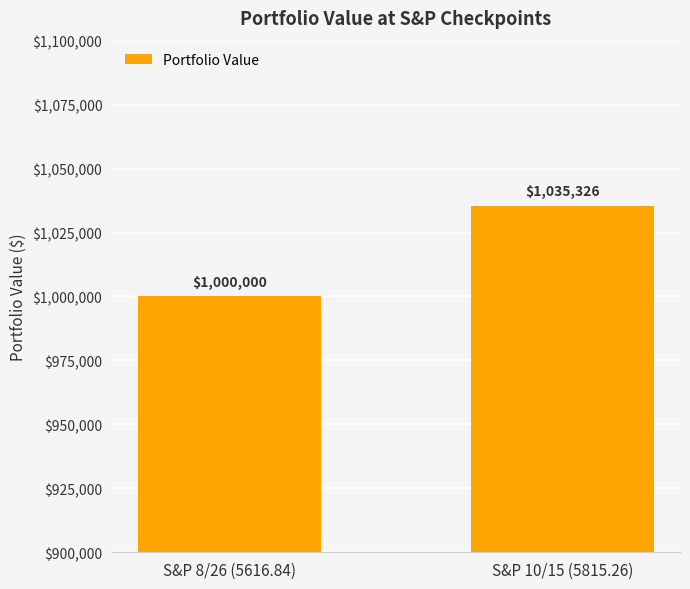

What is the label of the 1st bar from the right?

S&P 10/15 (5815.26)